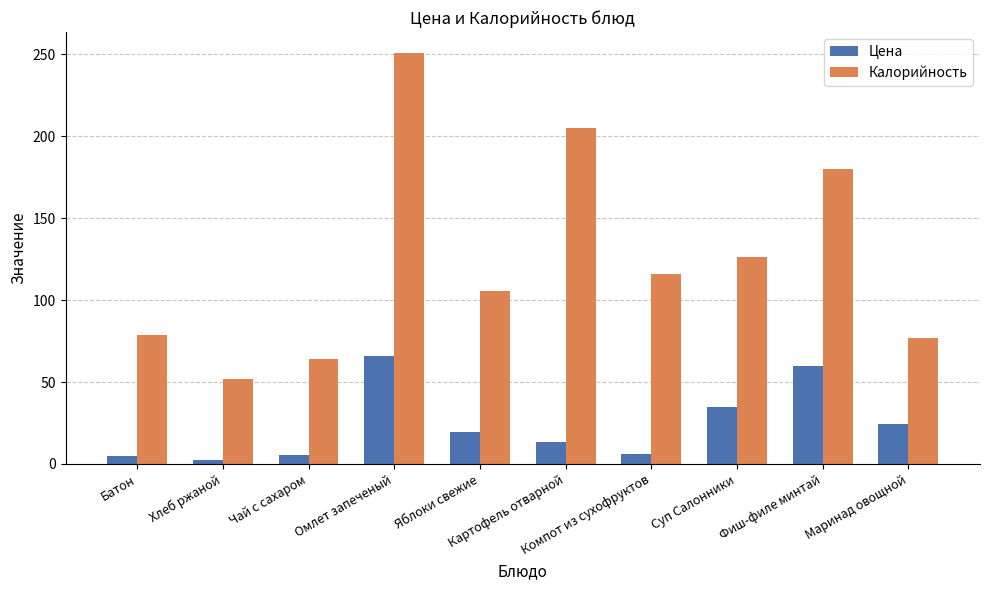

At which category is the sum across all series the highest?

Омлет запеченый